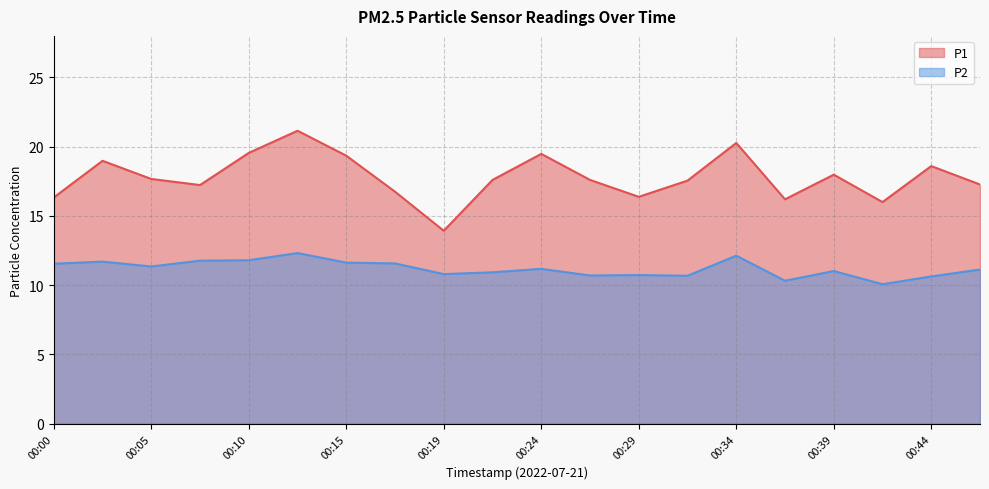

Which series has the widest spread of values?

P1